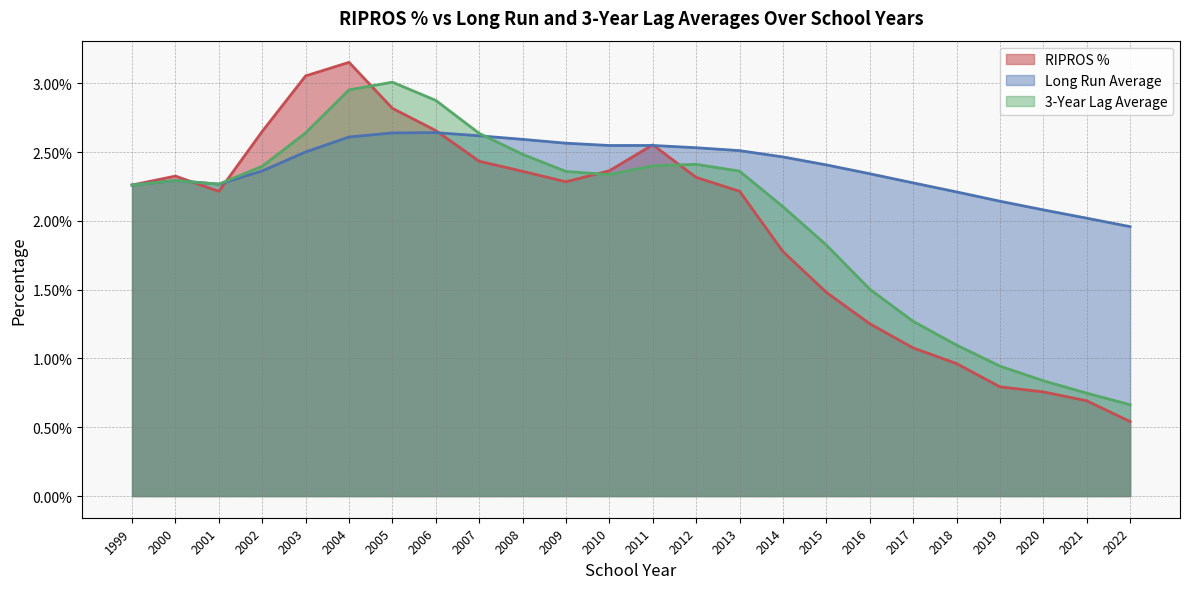

At which category does Long Run Average reach its first local valley?

2001